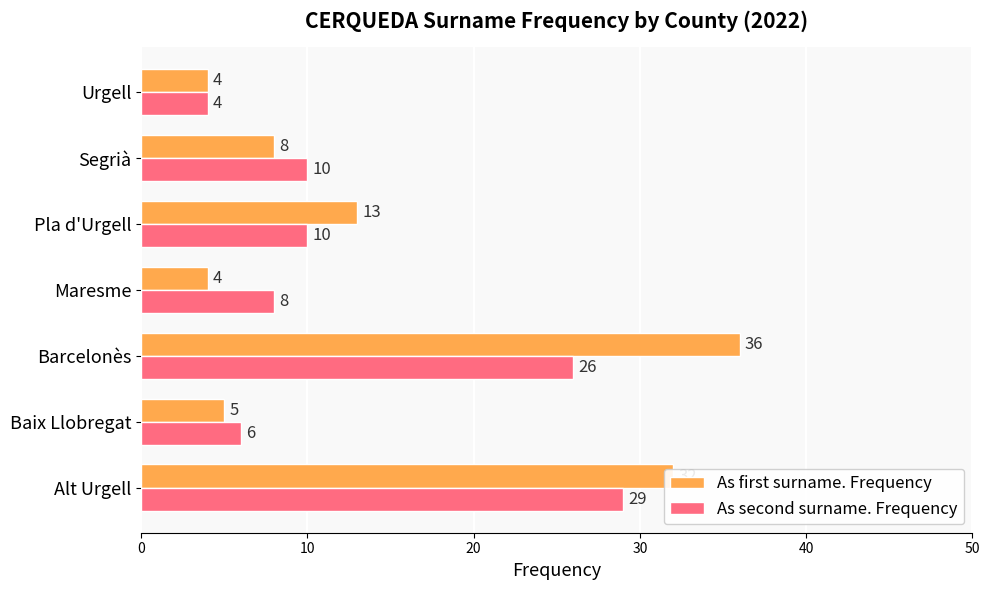

Rank the series by their average value, from lowest to highest.

As second surname. Frequency, As first surname. Frequency